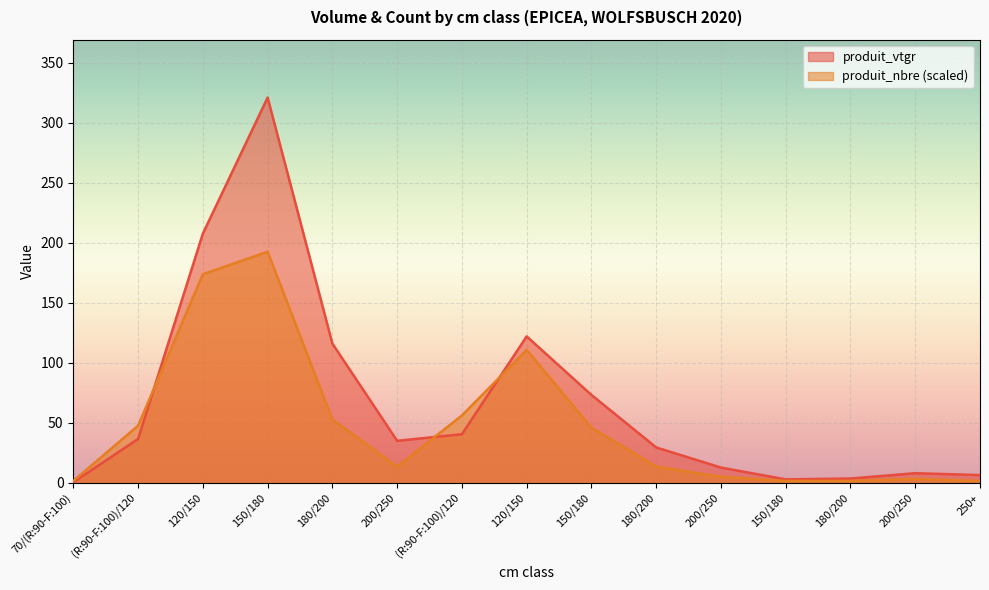

Reading left to right, extract all data points from this chart.

produit_vtgr: 70/(R:90-F:100)=0.6	(R:90-F:100)/120=36.7	120/150=207.6	150/180=320.9	180/200=116.0	200/250=35.1	(R:90-F:100)/120=40.6	120/150=122.0	150/180=73.3	180/200=29.6	200/250=12.8	150/180=3.0	180/200=3.7	200/250=8.1	250+=6.6
produit_nbre: 70/(R:90-F:100)=1.7	(R:90-F:100)/120=47.7	120/150=173.8	150/180=192.5	180/200=52.8	200/250=13.6	(R:90-F:100)/120=56.2	120/150=110.7	150/180=46.0	180/200=13.6	200/250=5.1	150/180=1.7	180/200=1.7	200/250=3.4	250+=1.7